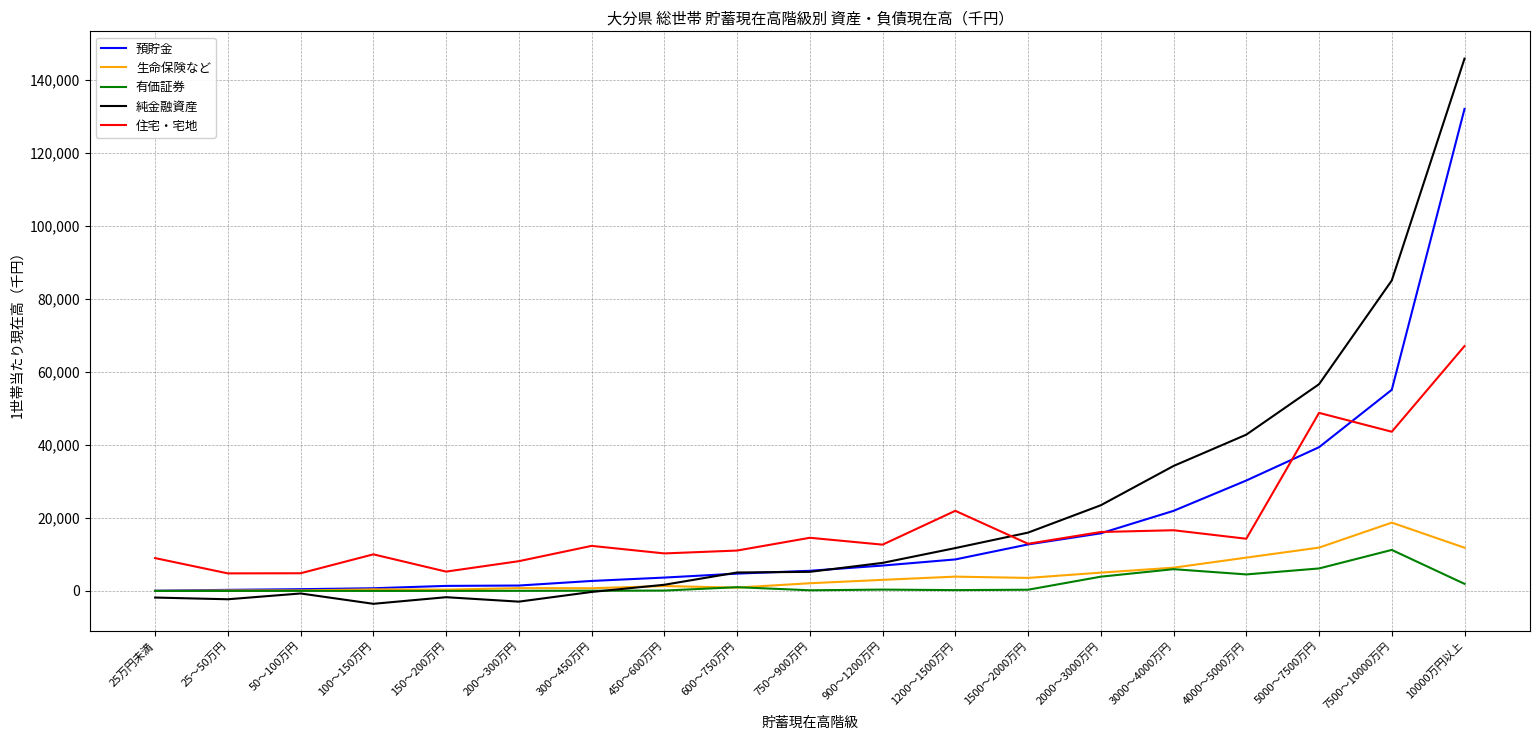

In 純金融資産, how many points are lower than both neighbors (excluding endpoints)?

3